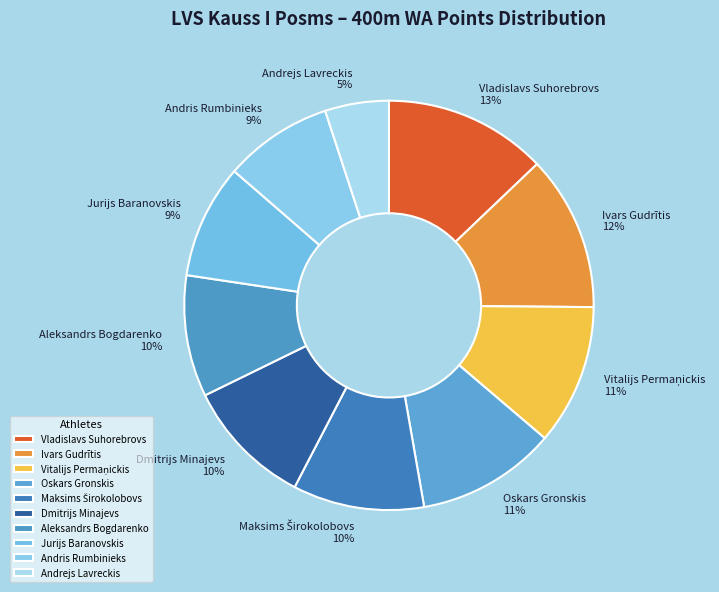

What is the largest slice in the pie chart?

Vladislavs Suhorebrovs